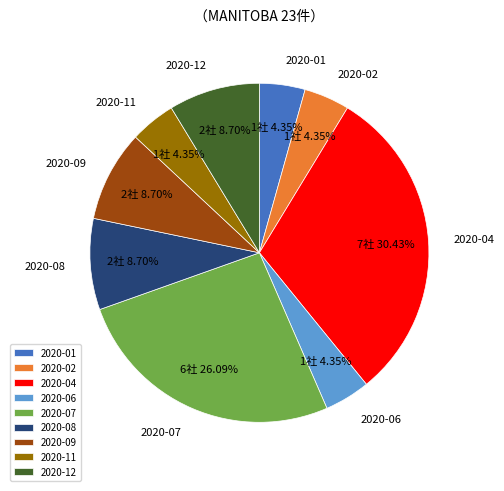

Is there any slice that represents more than half of the pie?

No